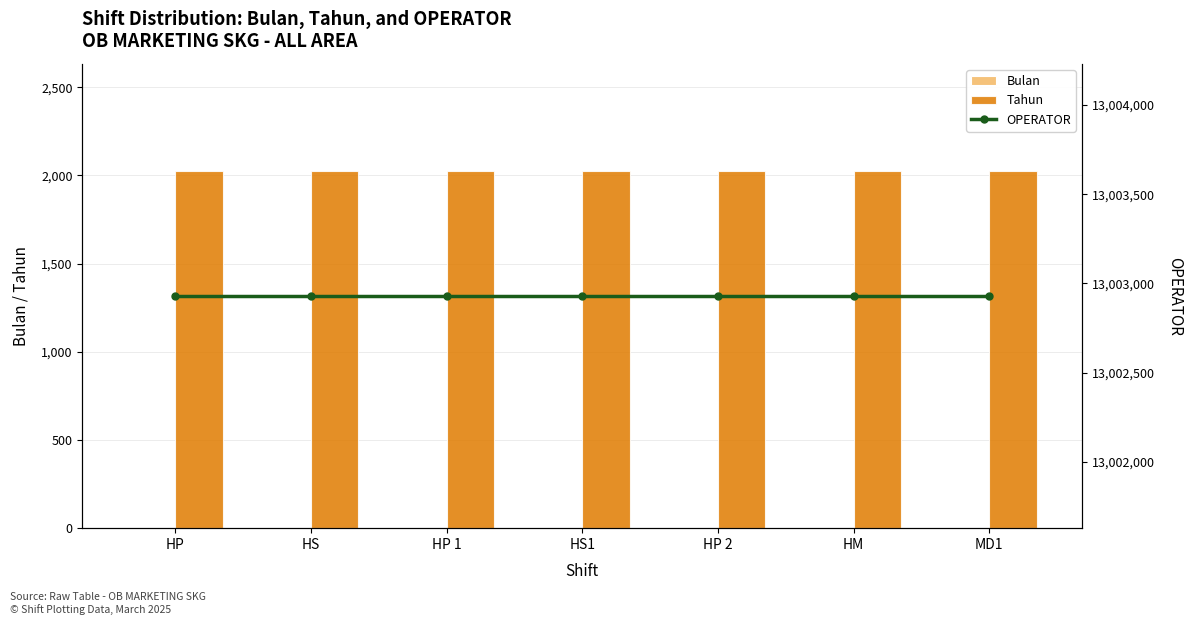

Is it true that Tahun equals 2025 at HS1?

True